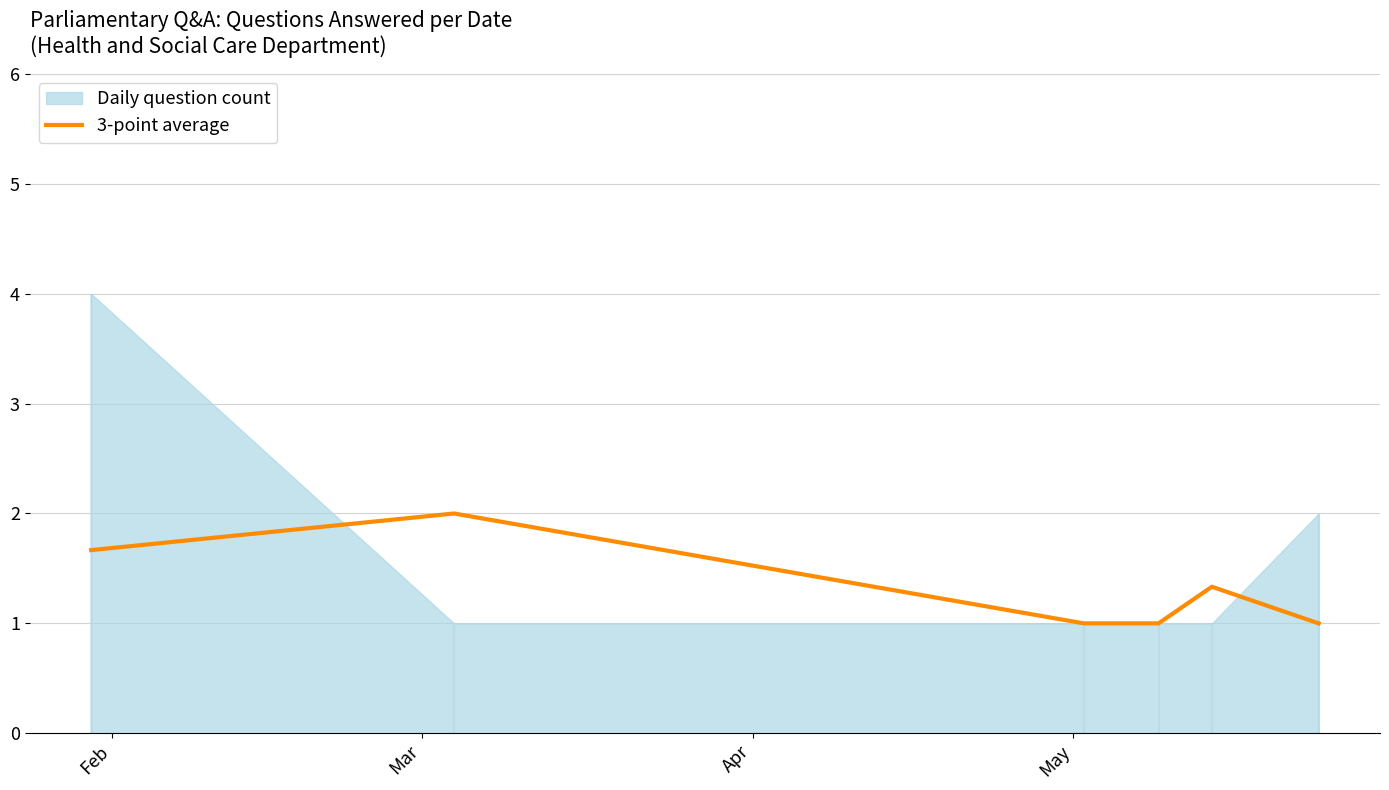

Is it true that the value at Apr is 1.0?

True